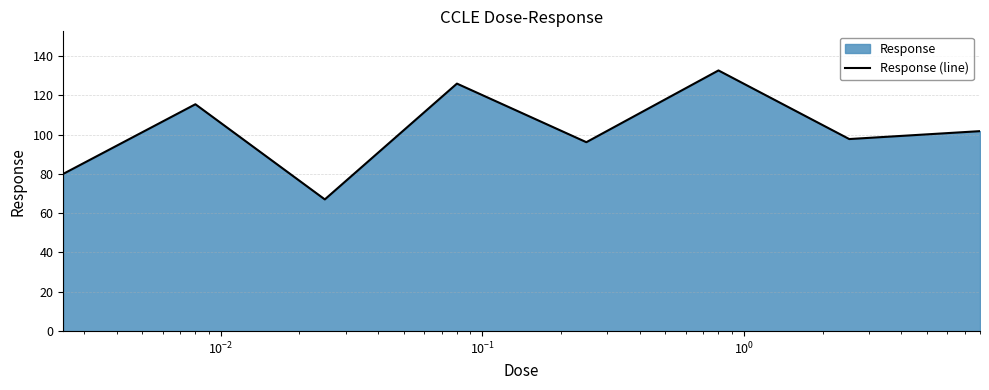

What is the smallest value displayed?

67.0